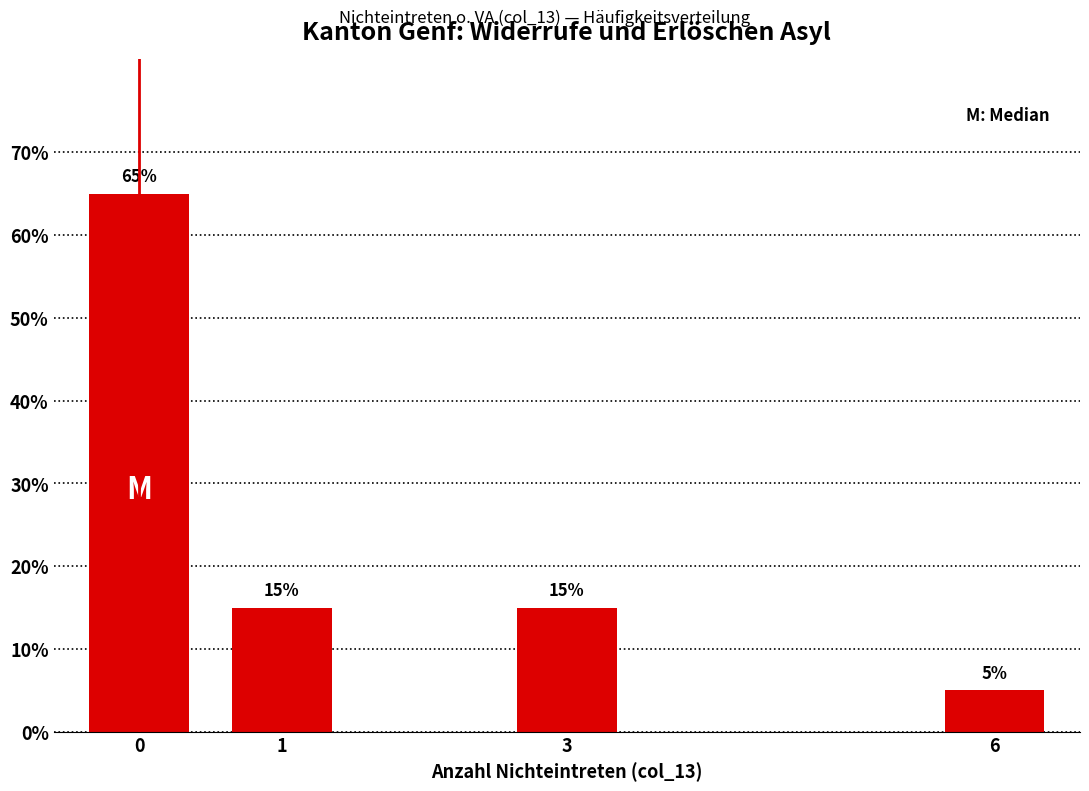

Reading left to right, extract all data points from this chart.

65	15	15	5